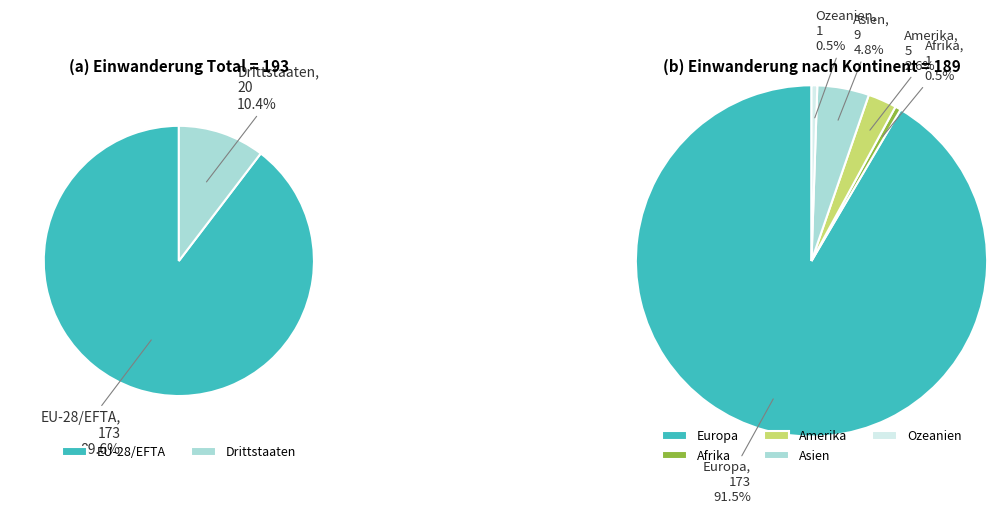

To the nearest percent, what is the difference between the largest and smallest slice percentages?

79%